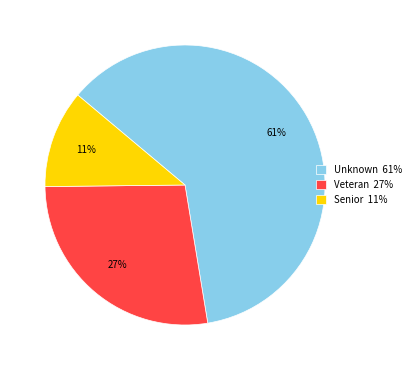

Count the number of slices in the pie.

3